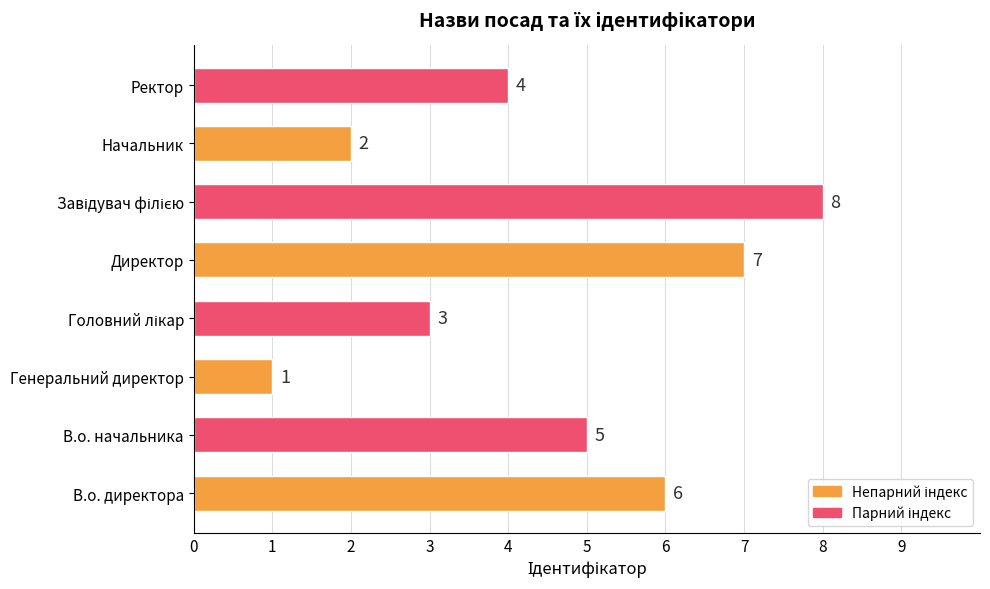

What value does the data have at В.о. директора?

6